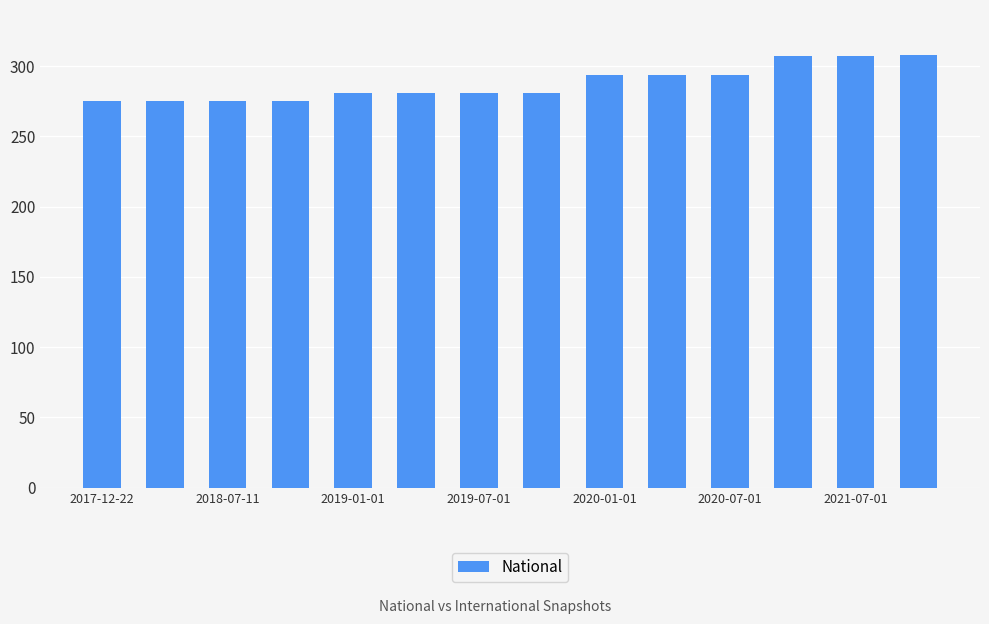

What is the average value?

288